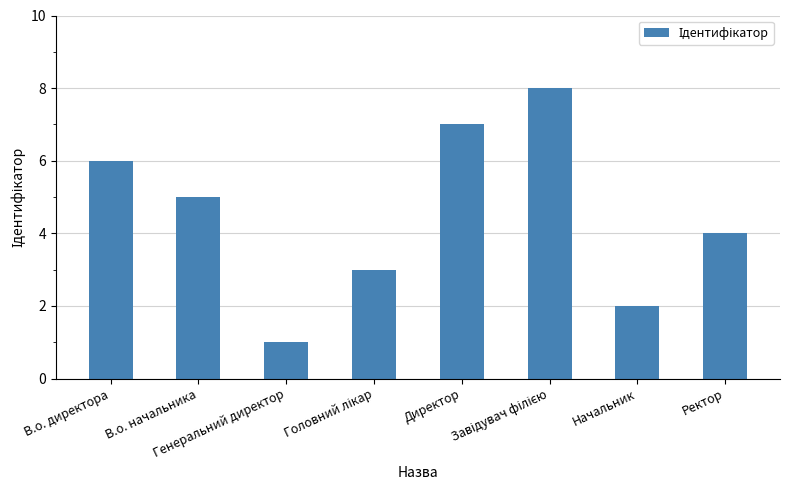

True or false: the data shows 7 at В.о. начальника.

False